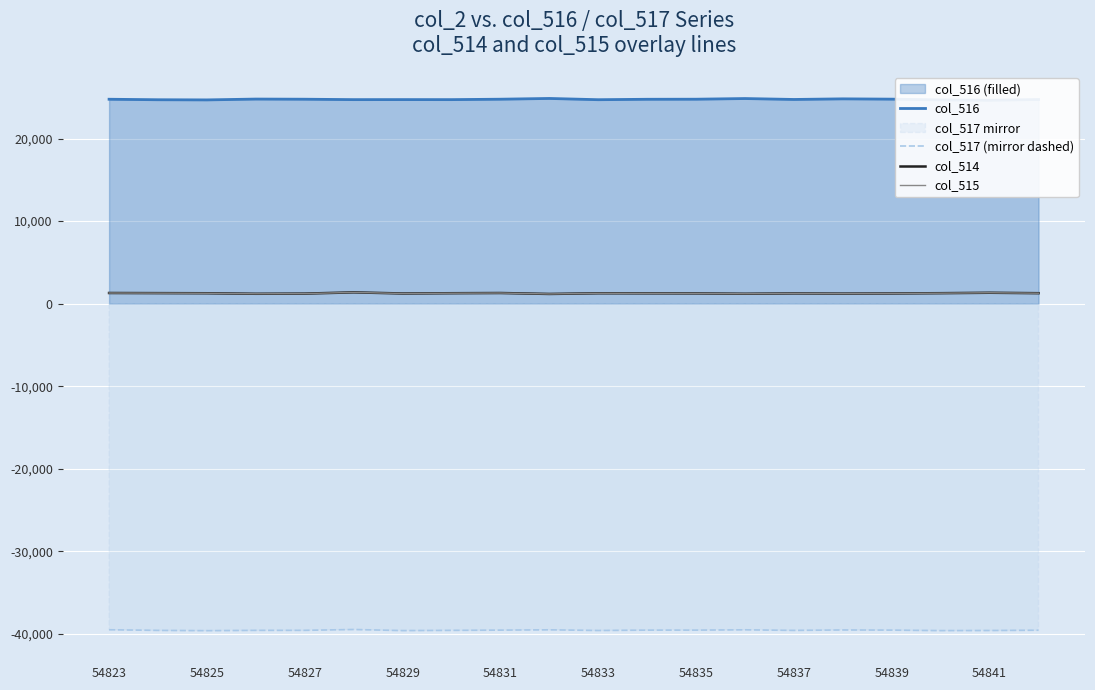

The col_515 series shows 1236 at 54839. True or false?

True